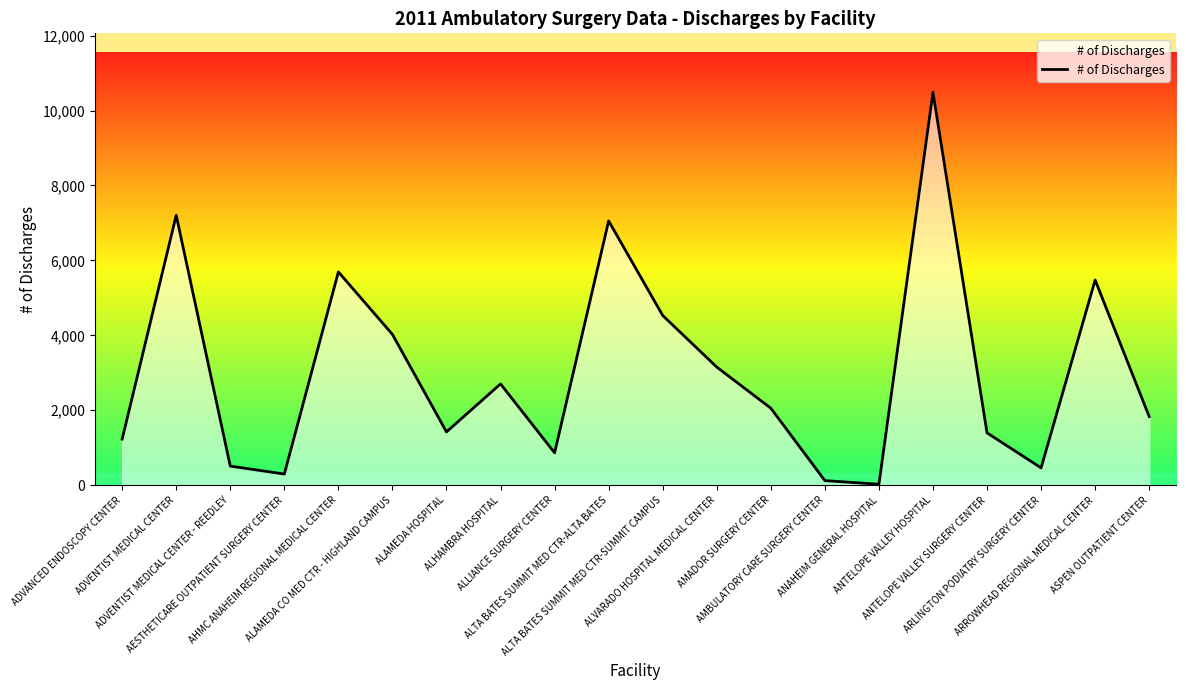

At which label does the data first exceed 2055?

ADVENTIST MEDICAL CENTER